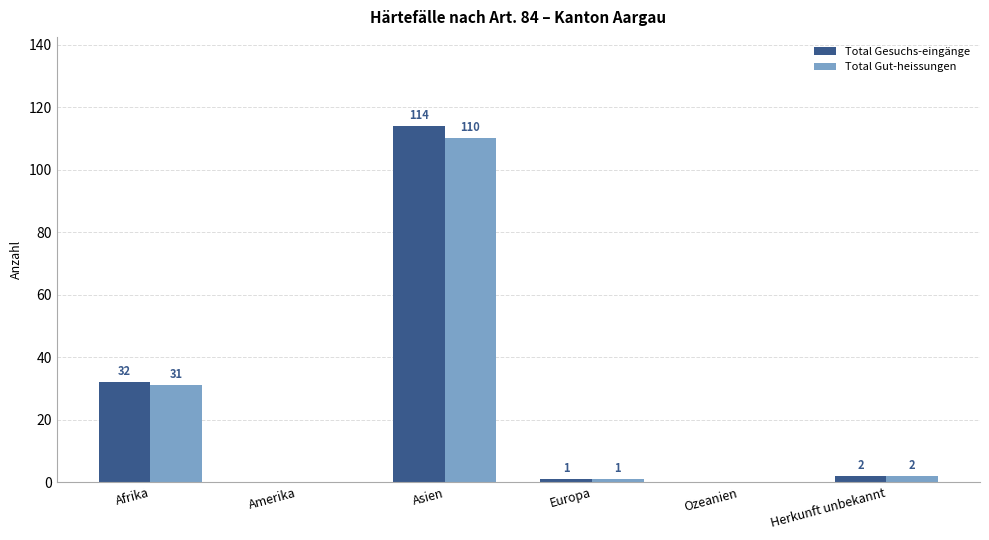

Between Asien and Europa, which series saw the biggest shift?

Total Gesuchs-eingänge